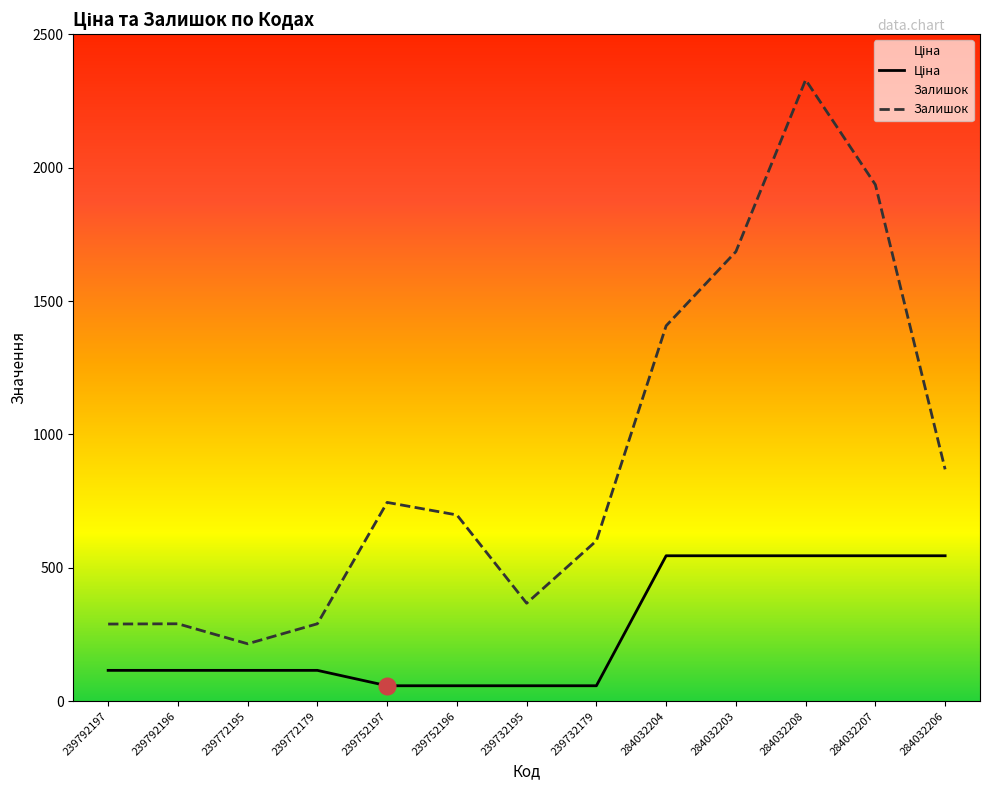

The Залишок series shows 61.4 at 239792196. True or false?

False